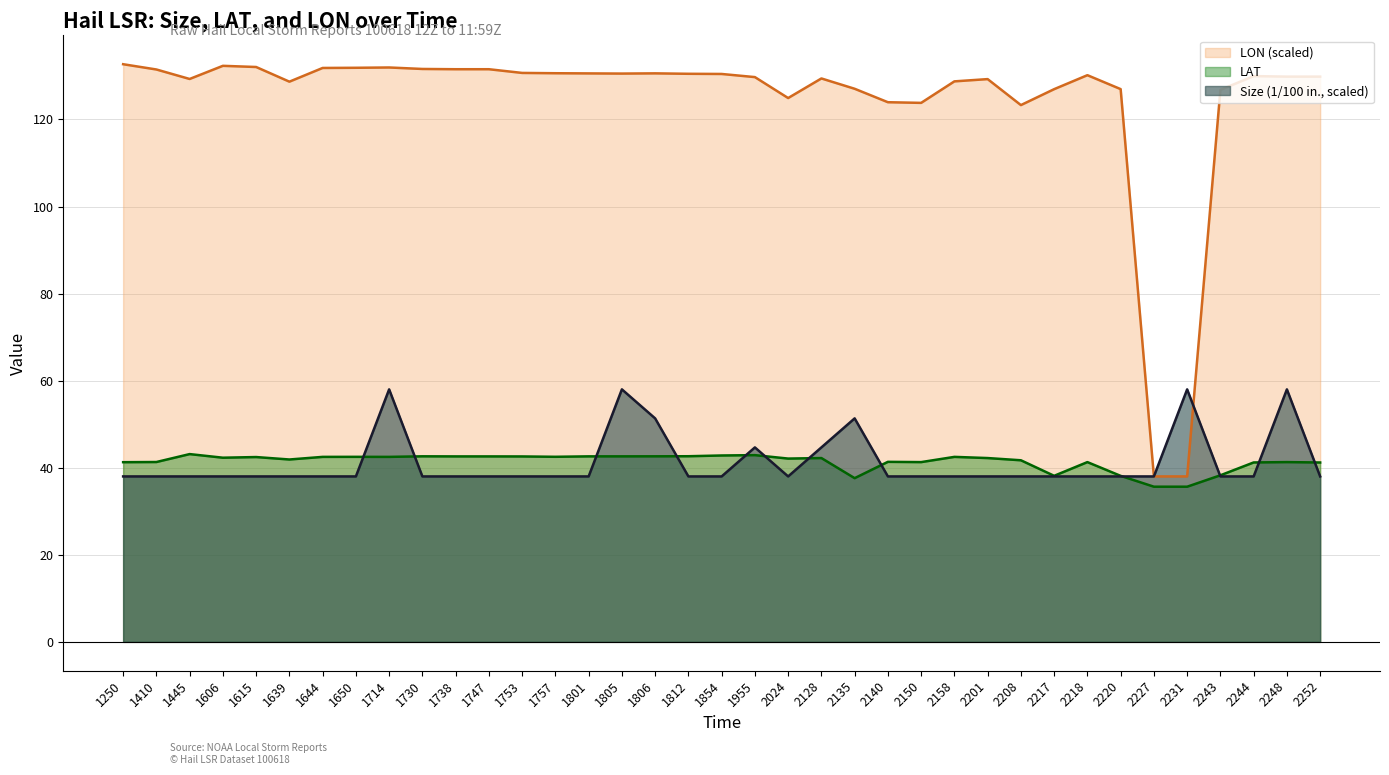

How many categories are shown in the chart?

37